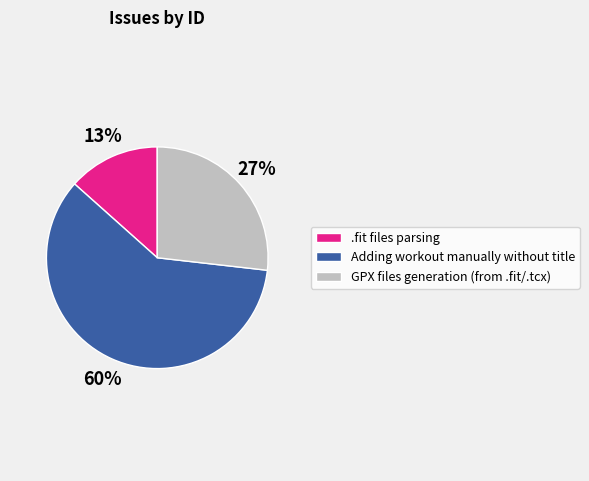

Which has a higher value, Adding workout manually without title or GPX files generation (from .fit/.tcx)?

Adding workout manually without title